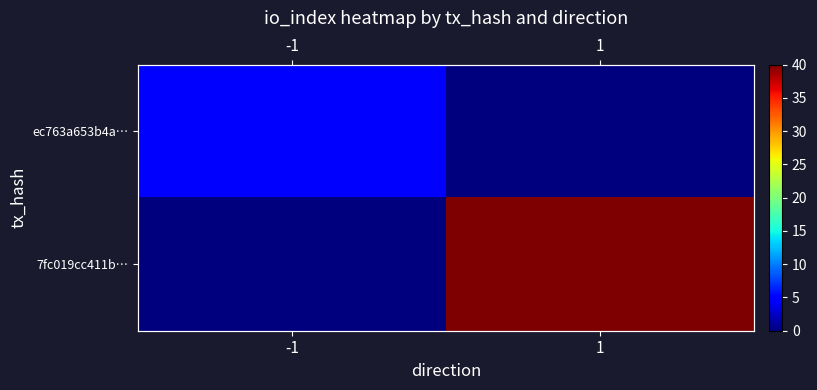

Is the value of ec763a653b4a… at 1 greater than the value of 7fc019cc411b… at 1?

No